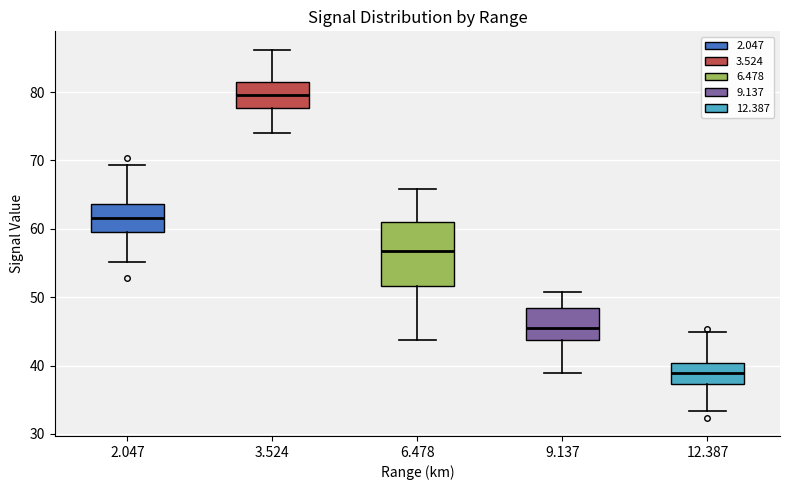

Comparing the boxes themselves (not the whiskers), which one is the tallest?

6.478